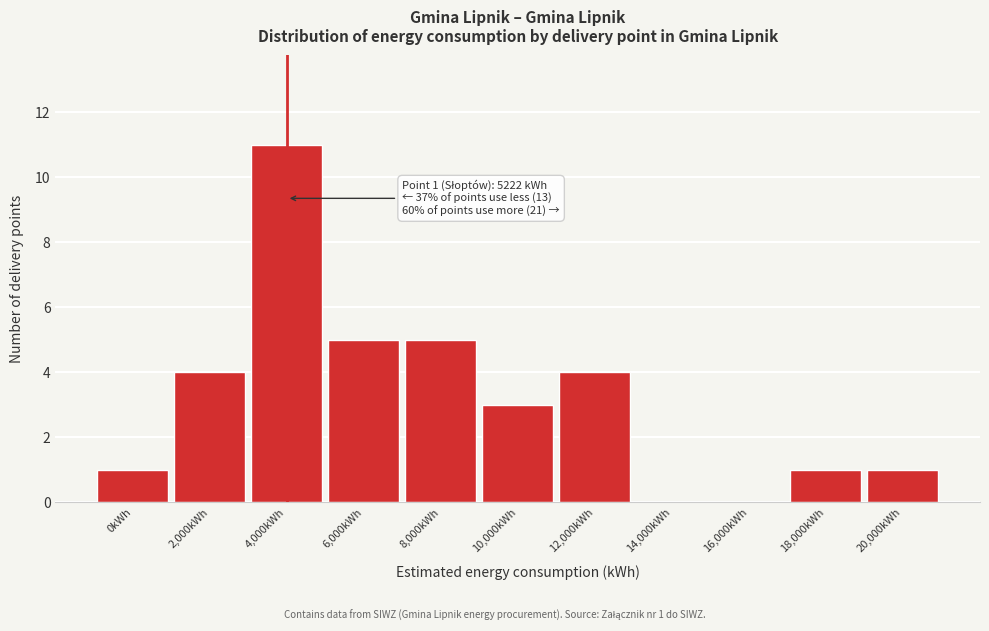

Reading left to right, extract all data points from this chart.

0kWh=1	2,000kWh=4	4,000kWh=11	6,000kWh=5	8,000kWh=5	10,000kWh=3	12,000kWh=4	14,000kWh=0	16,000kWh=0	18,000kWh=1	20,000kWh=1